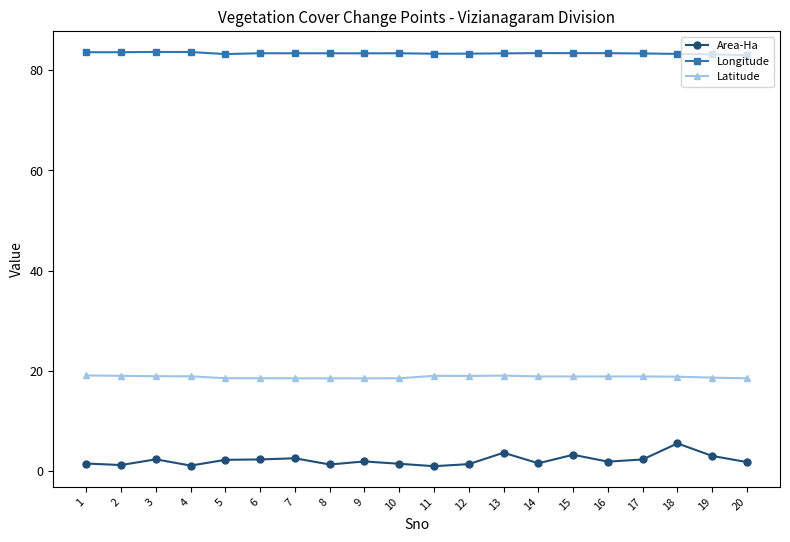

What is the sum of all Latitude values?

374.4